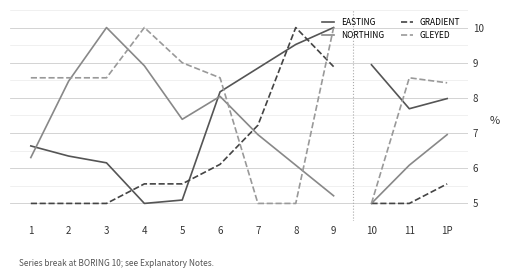

Read the GRADIENT value at 7.

7.2